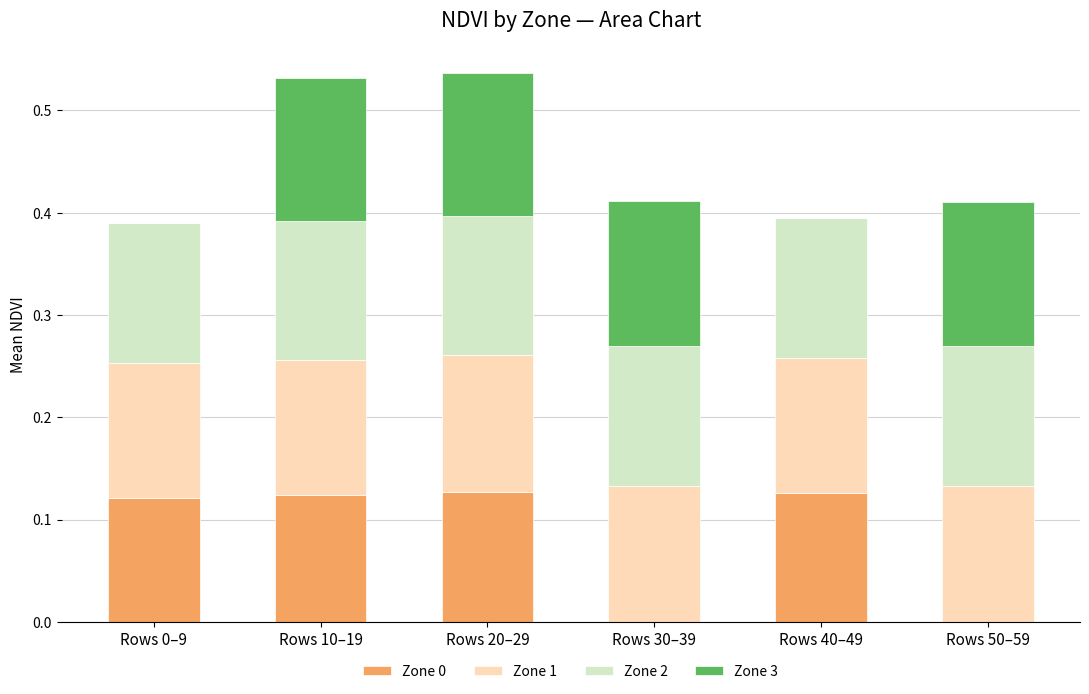

What is the total value across all series at Rows 0–9?

0.4